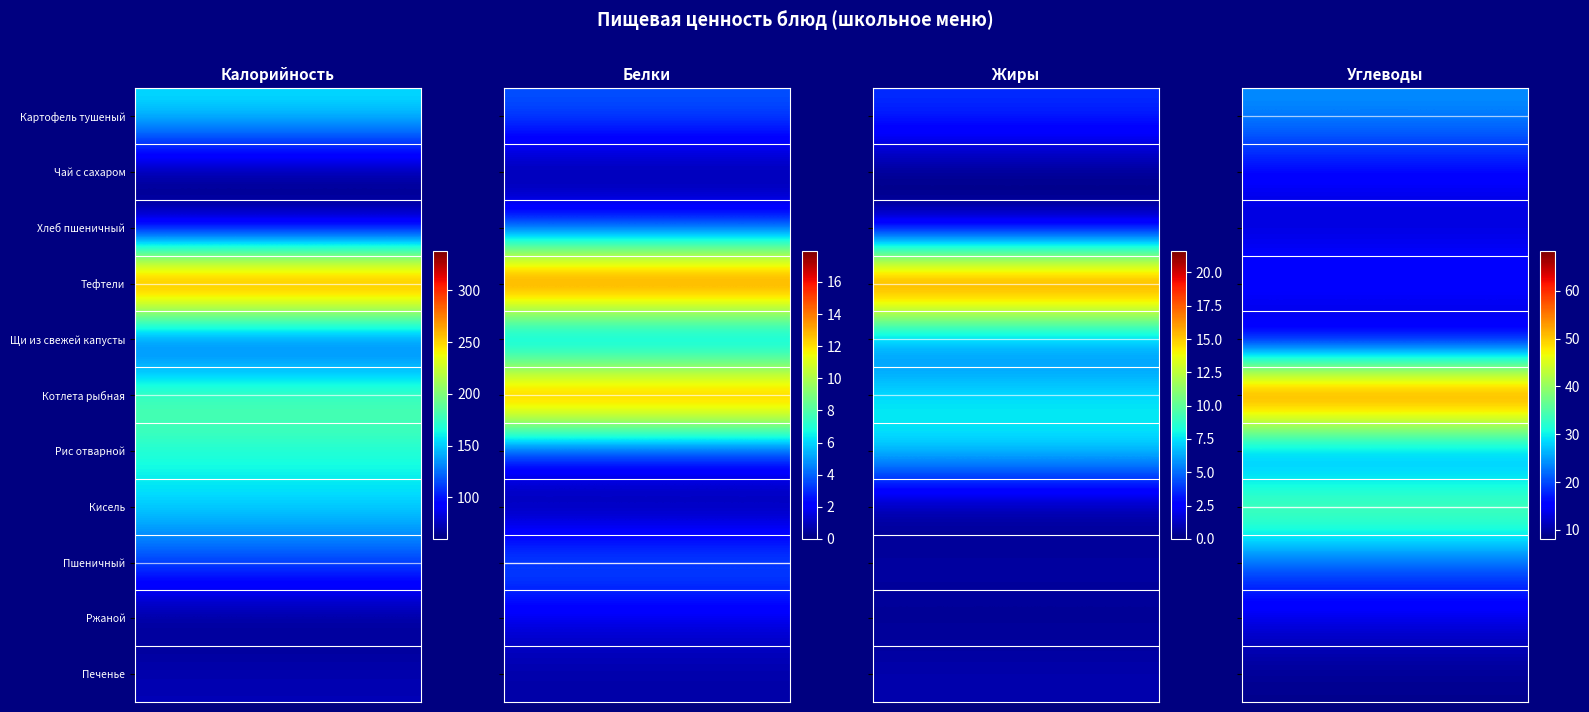

What is the difference between the Печенье values at 2 and 3?

7.9